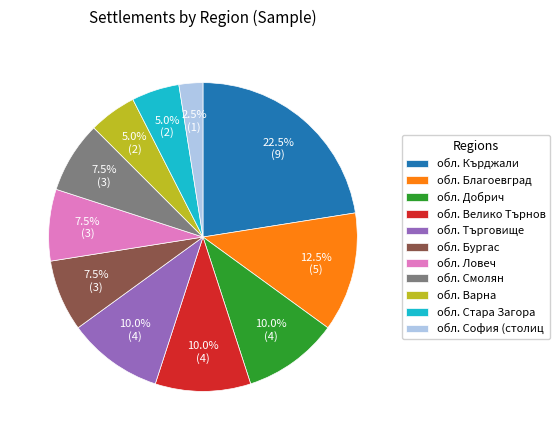

What portion of the pie excludes обл. Стара Загора?

95.0%